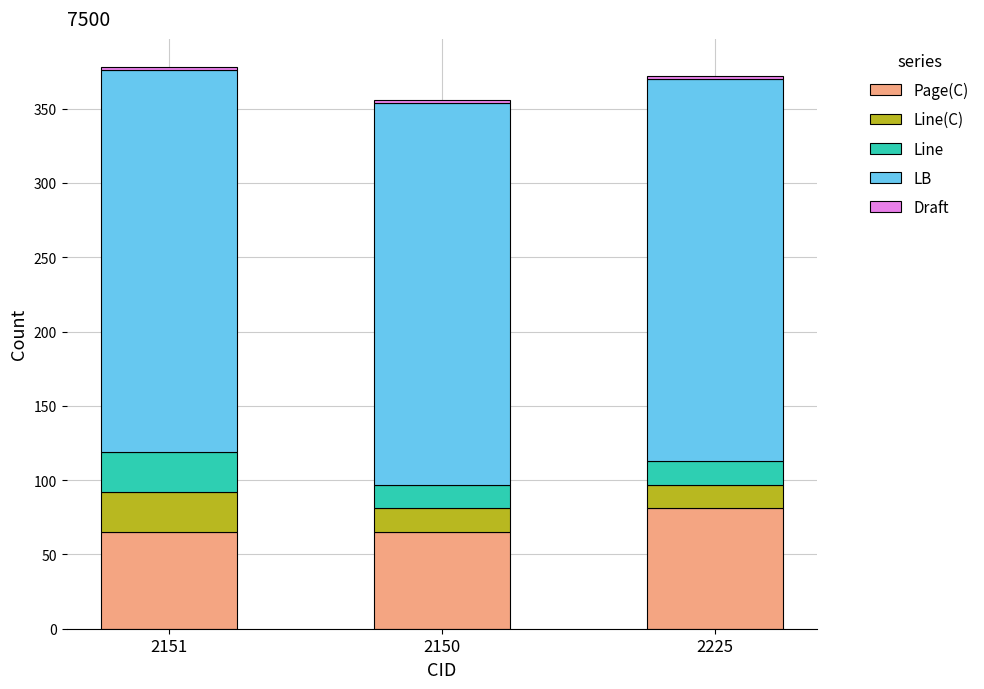

What is the minimum value for Page(C)?

65